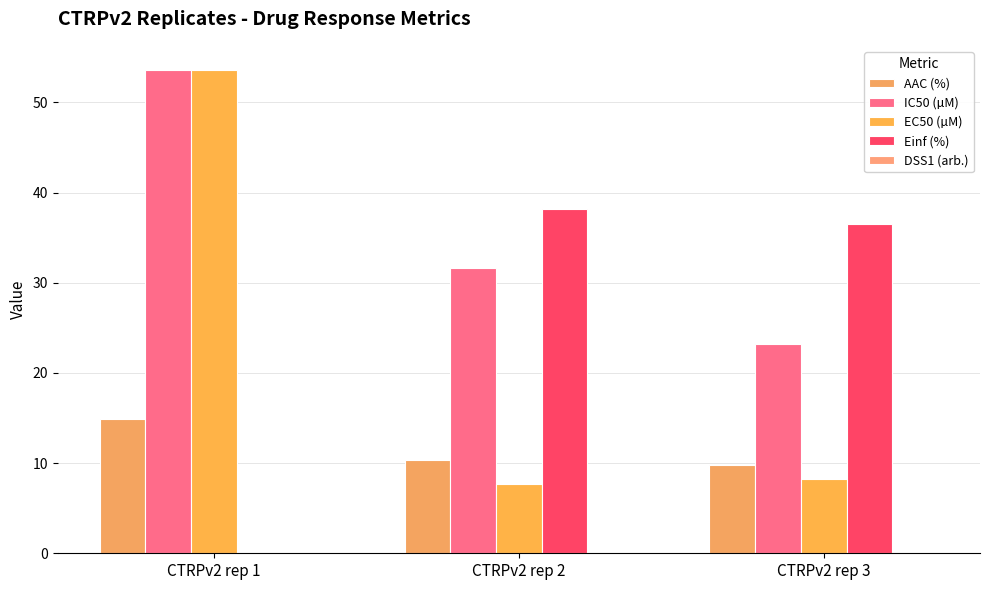

How many values in the AAC (%) series exceed 10?

2